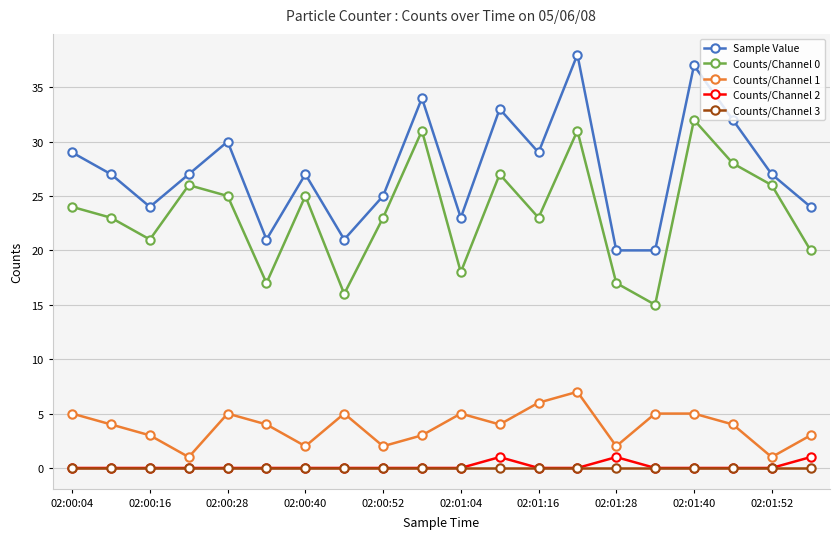

What is the lowest value of the Counts/Channel 0 series?

15